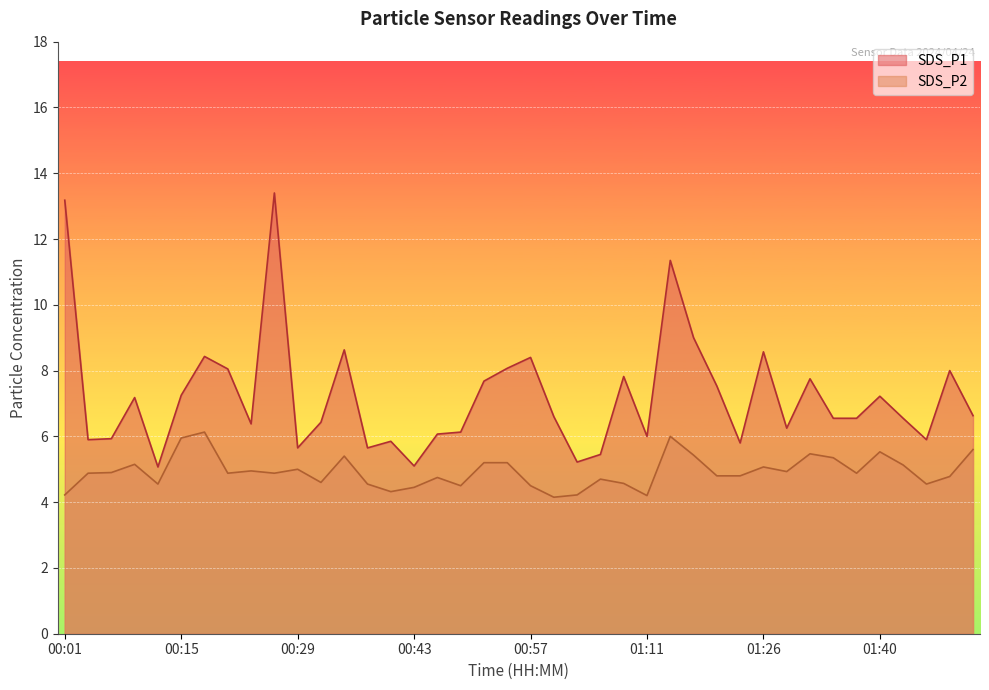

Between 01:29 and 01:26, which is larger?

01:26